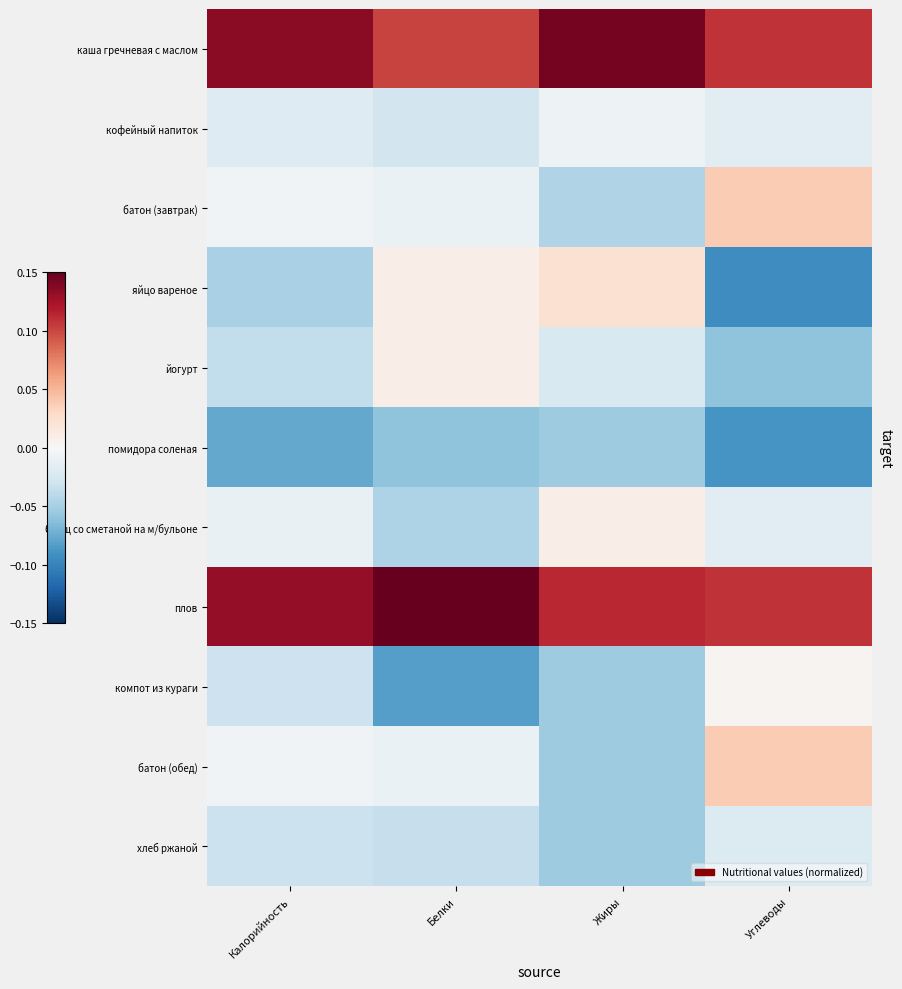

Which category has the highest value across all series?

Белки